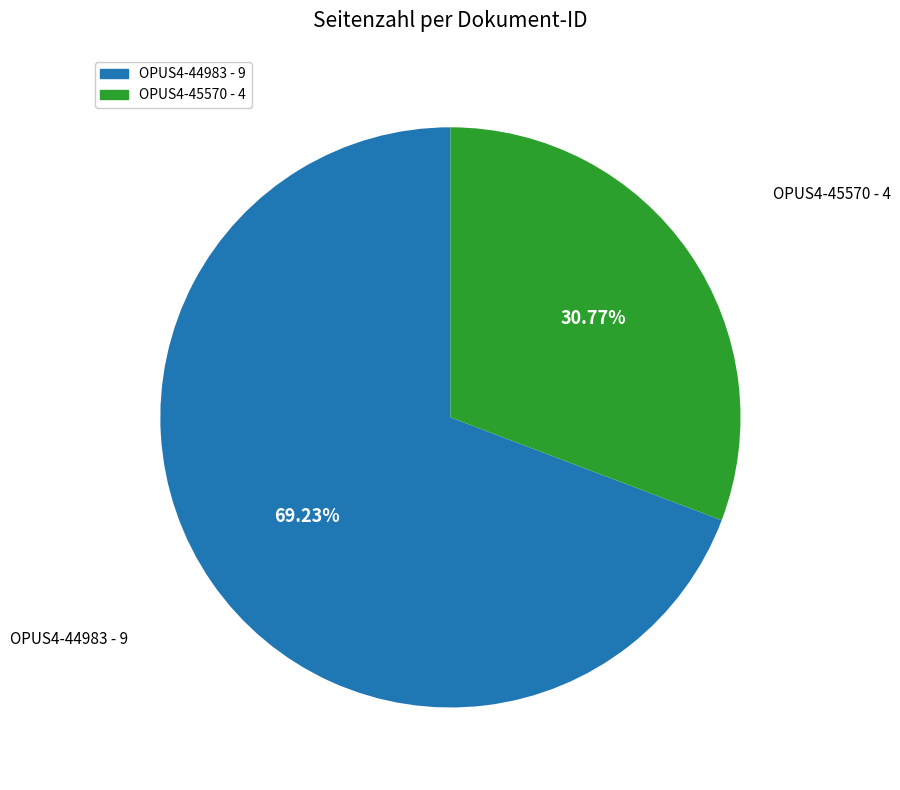

Rank the categories by value from lowest to highest.

OPUS4-45570, OPUS4-44983